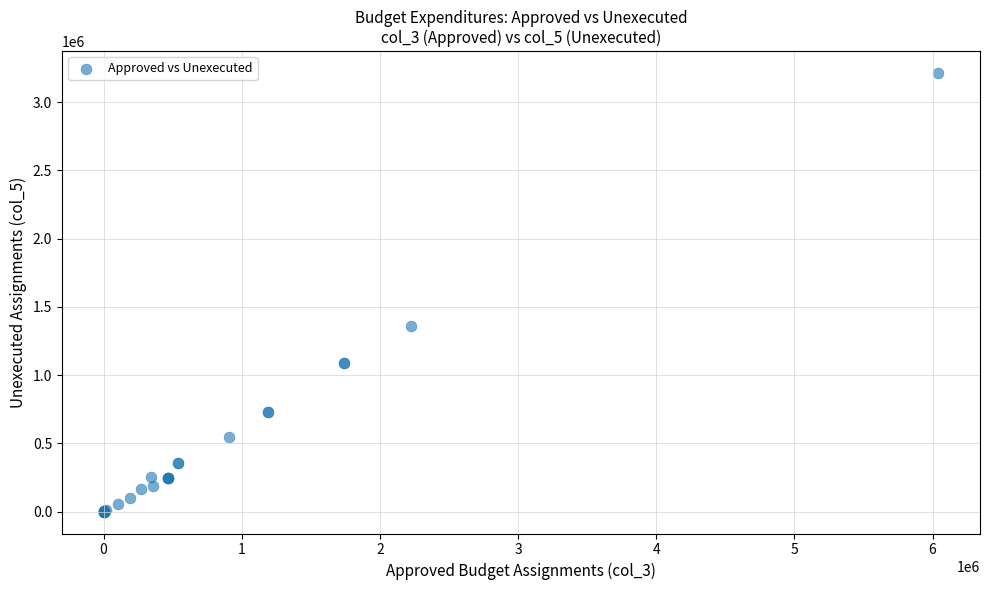

What Y value in the scatter plot is closest to 1606143?

1360036.8